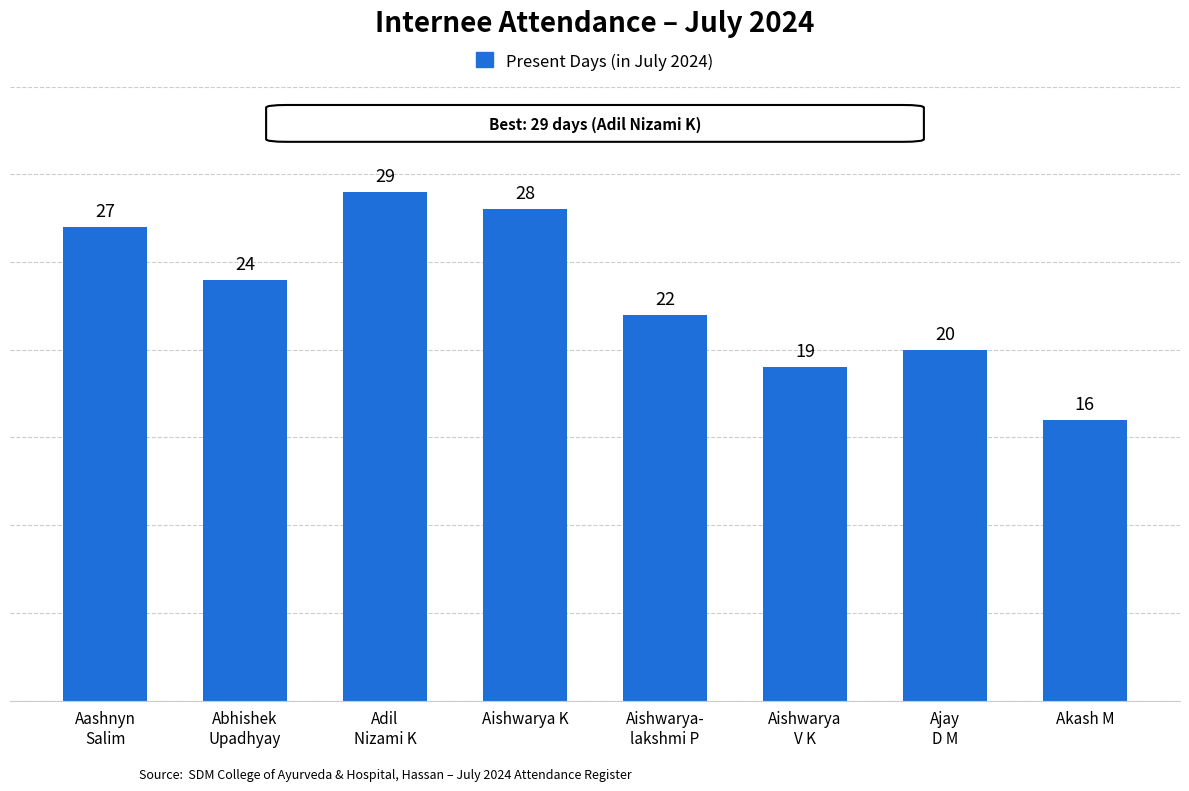

Are the bars grouped side by side (vs. stacked)?

No